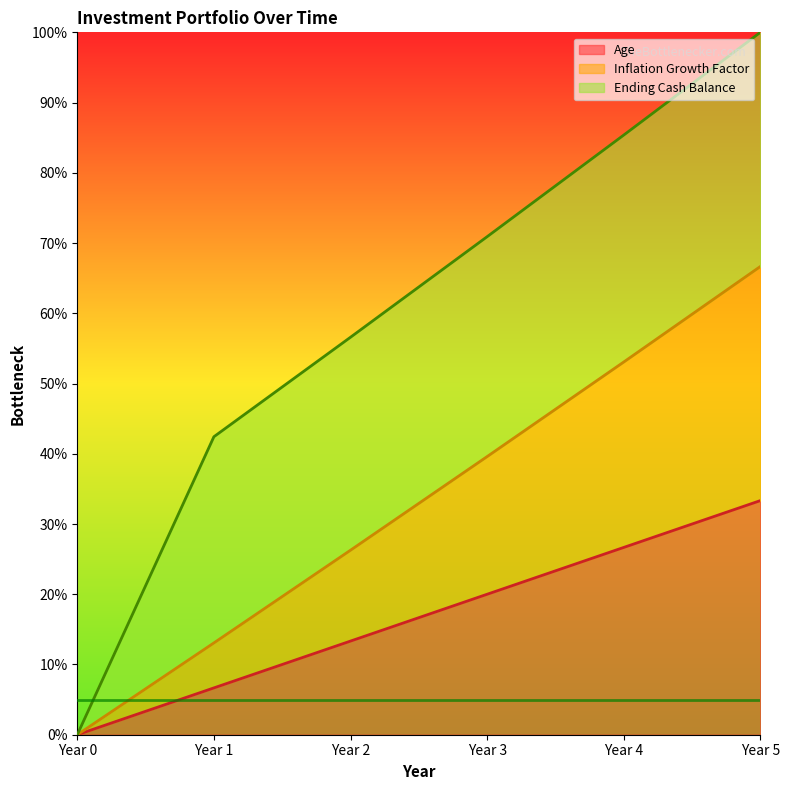

Where does the Inflation Growth Factor series first go above 39?

Year 3